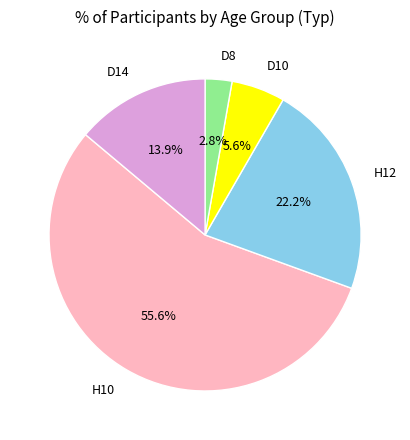

What is the largest slice in the pie chart?

H10